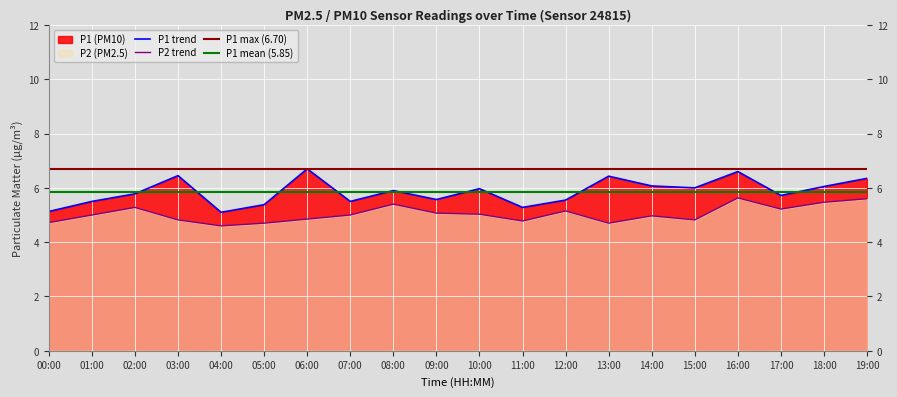

Is the value of P2 at 10:00 greater than the value of P1 at 19:00?

No